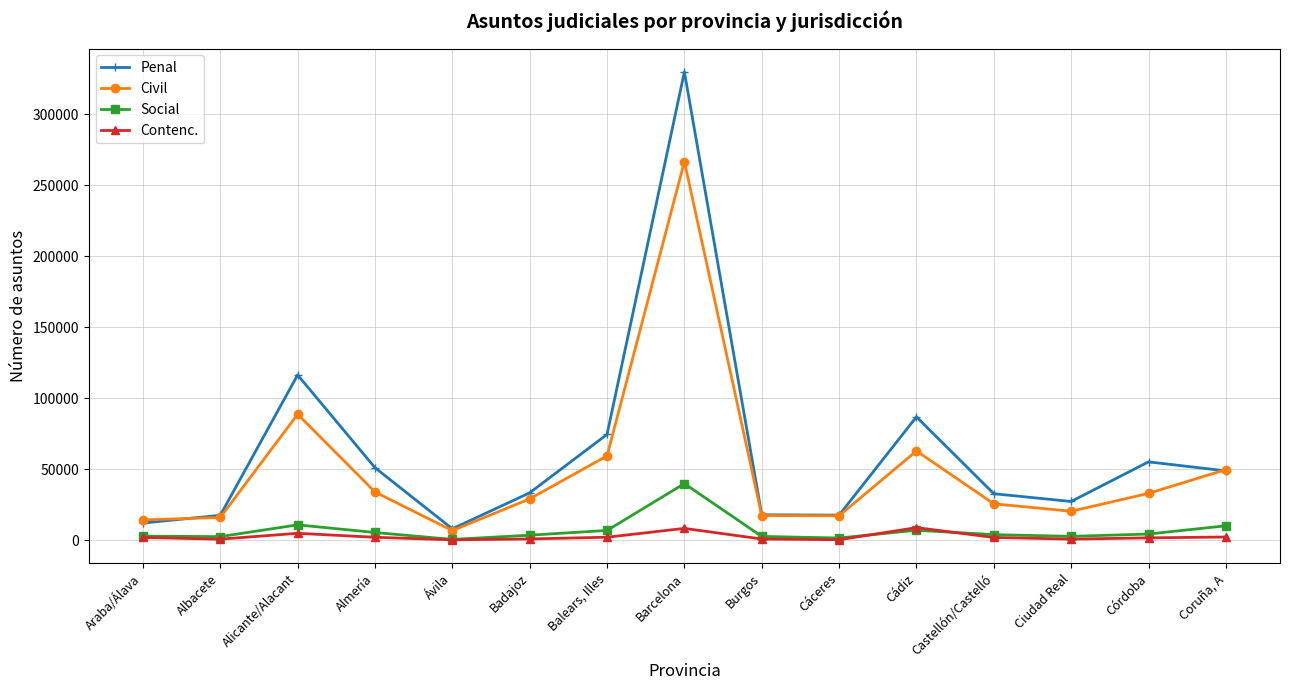

True or false: Contenc. has a value of 8964 at Cádiz.

True